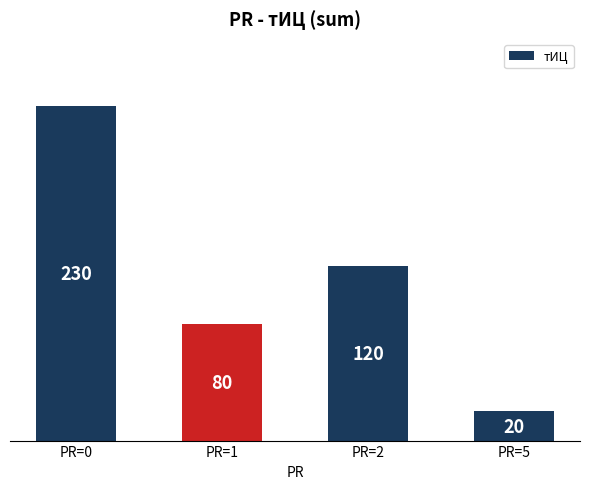

Reading left to right, extract all data points from this chart.

PR=0=230	PR=1=80	PR=2=120	PR=5=20